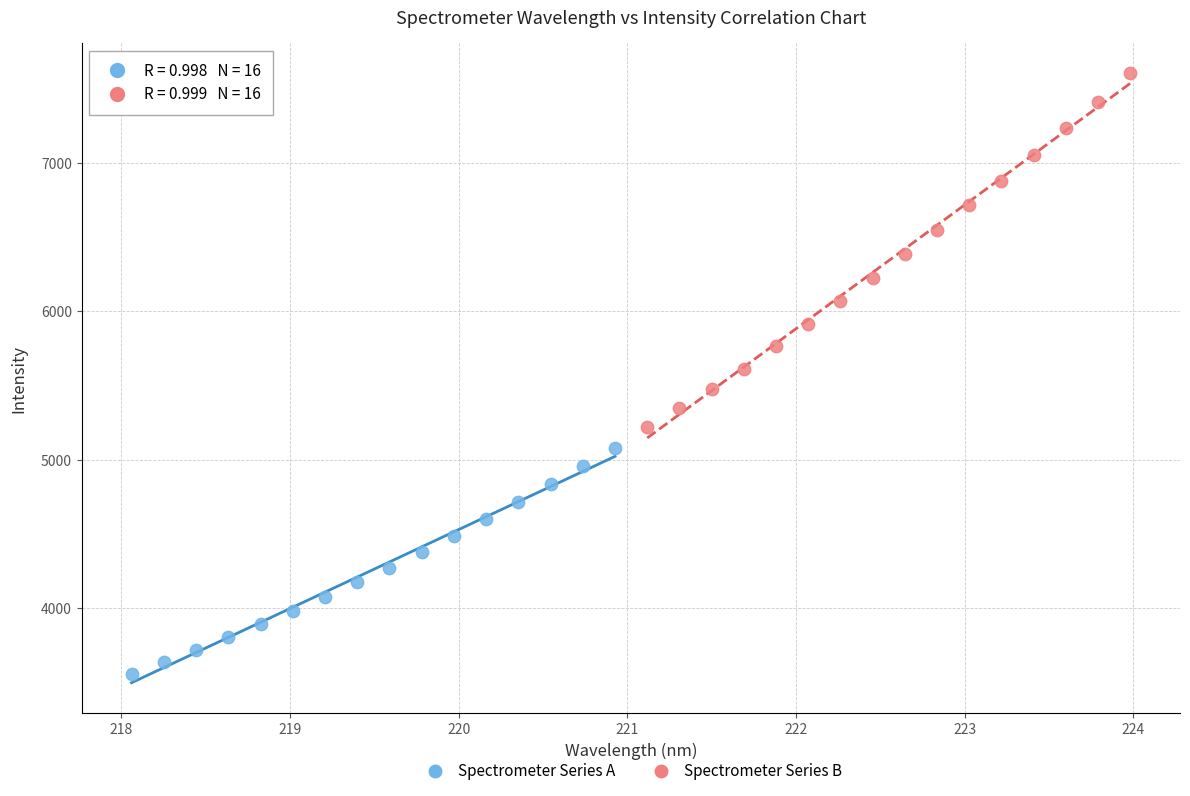

Which series reaches the maximum Y coordinate?

Spectrometer Series B